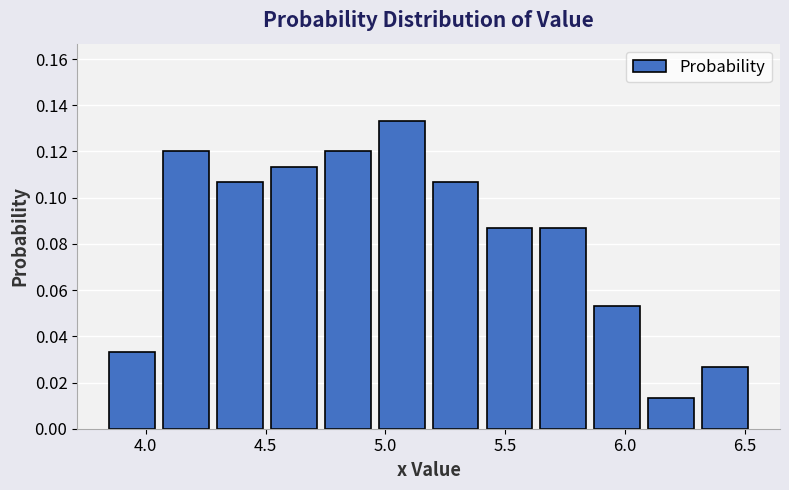

Reading left to right, list every bar in this chart as the range it spans on the x-axis followed by its height. Neither the bar edges nor the heights are printed on the chart, so give them approximately, as read against the axes.

3.830 to 4.055: 0.034
4.055 to 4.280: 0.120
4.280 to 4.505: 0.106
4.505 to 4.730: 0.114
4.730 to 4.955: 0.120
4.955 to 5.180: 0.134
5.180 to 5.405: 0.106
5.405 to 5.630: 0.086
5.630 to 5.855: 0.086
5.855 to 6.080: 0.054
6.080 to 6.305: 0.014
6.305 to 6.530: 0.026